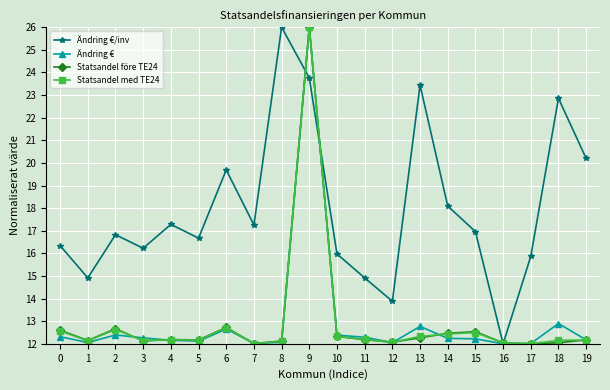

How many distinct data groups are displayed?

4